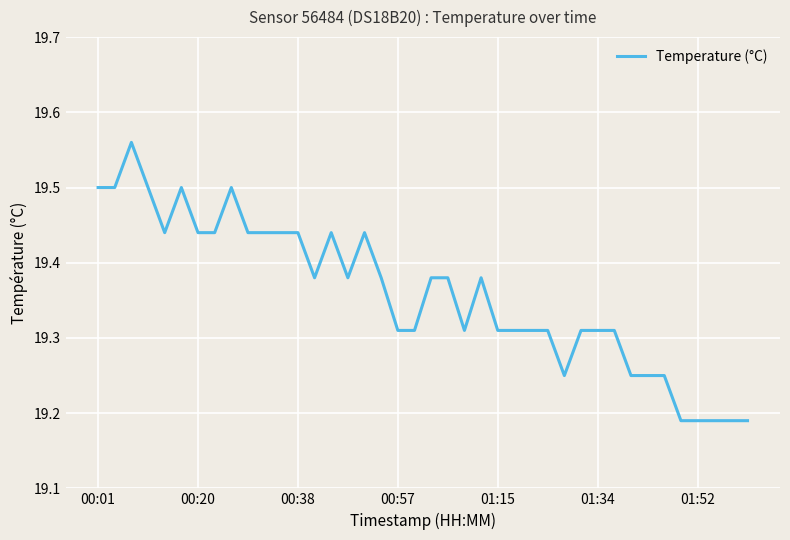

What is the difference between the maximum and minimum values?

0.4